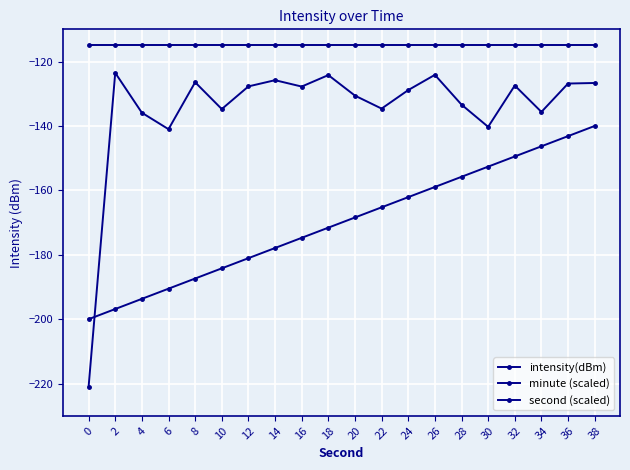

How many lines are shown in the chart?

3